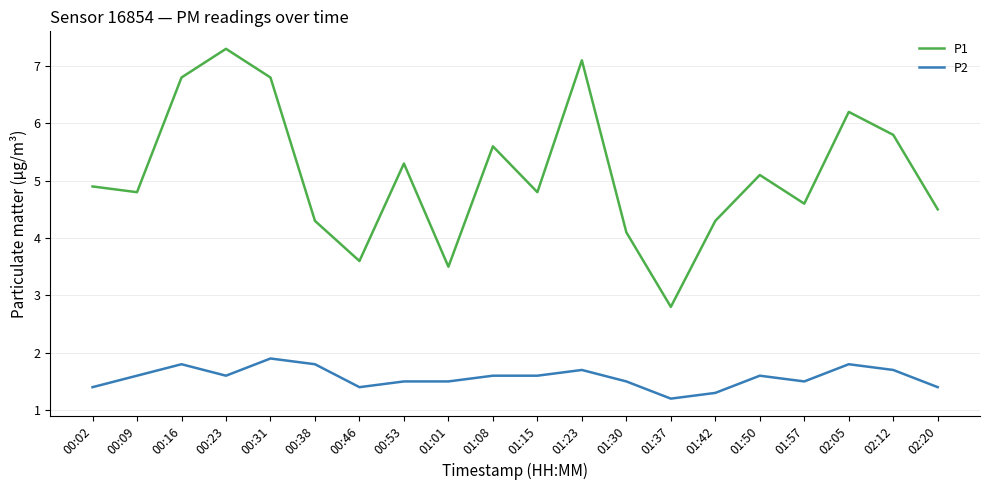

Between 00:23 and 02:05, which series saw the biggest shift?

P1